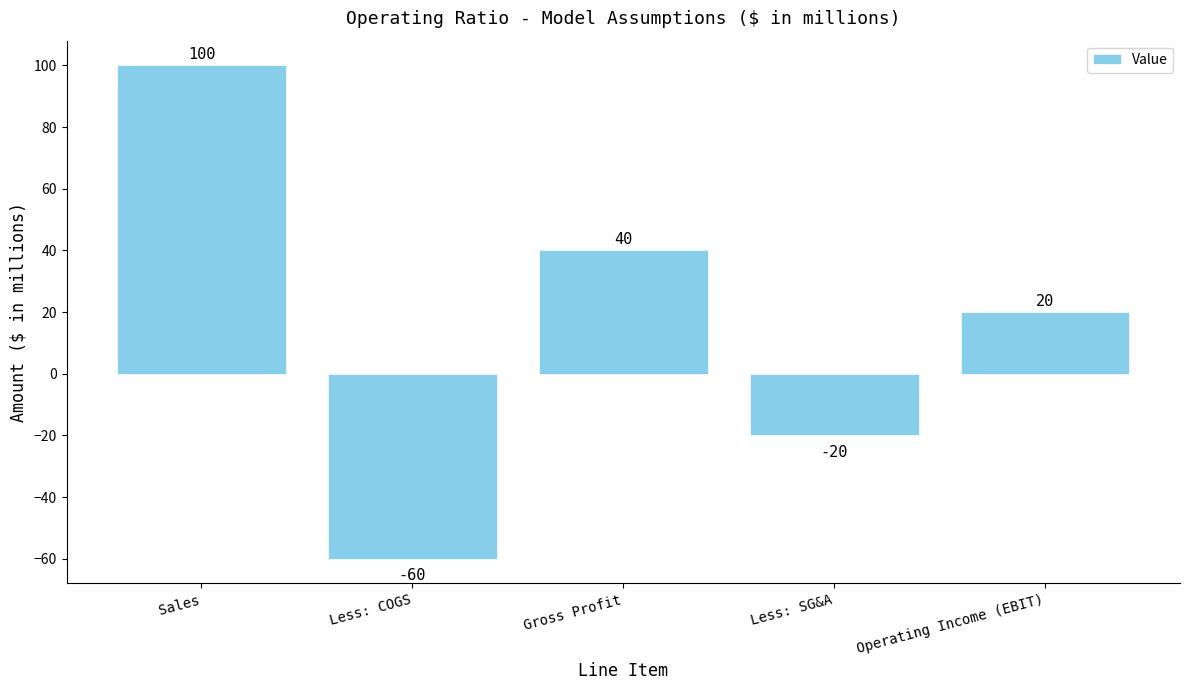

What is the average value?

16